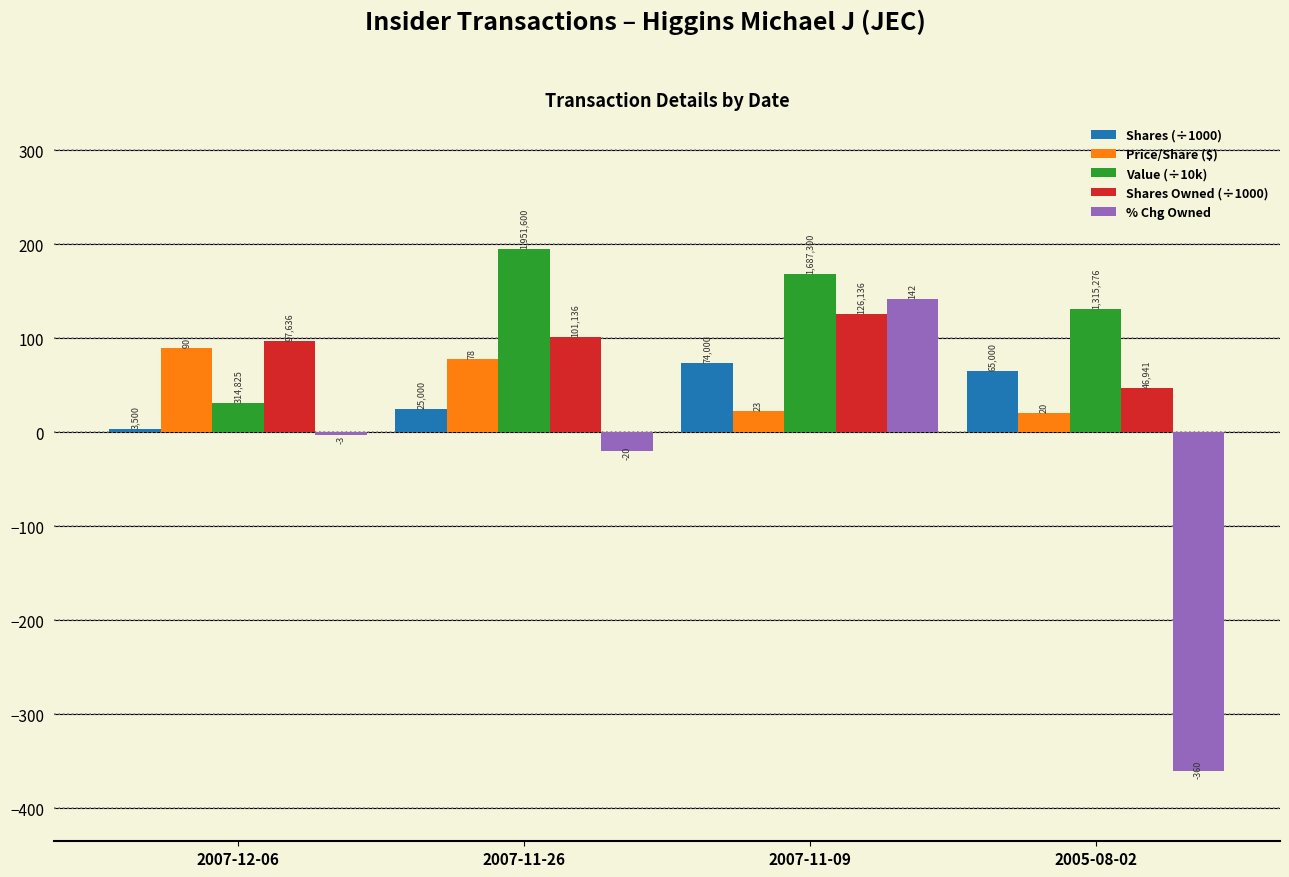

Reading right to left, what are all the values shown in this chart?

Shares (÷1000): 65.0	74.0	25.0	3.5
Price/Share ($): 20.2	22.8	78.1	90.0
Value (÷10k): 131.5	168.7	195.2	31.5
Shares Owned (÷1000): 46.9	126.1	101.1	97.6
% Chg Owned: -360.0	142.0	-20.0	-3.0